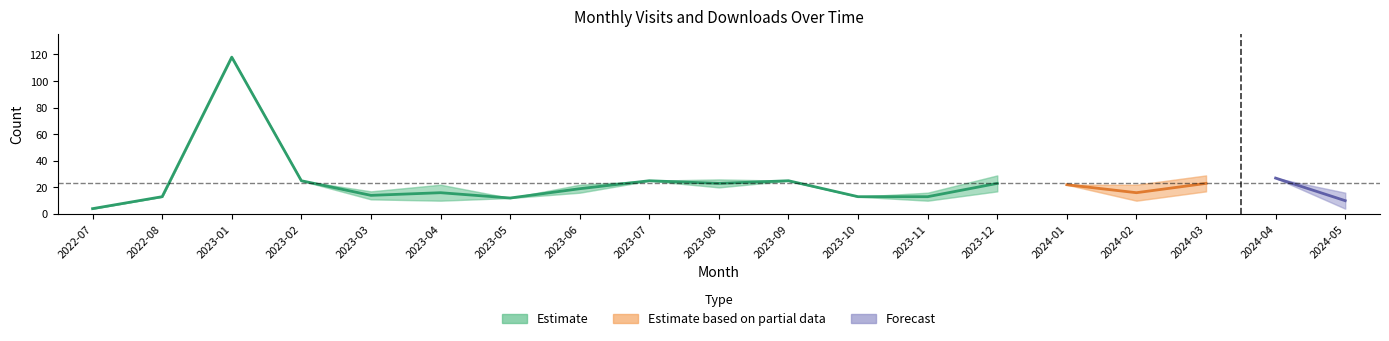

Where is monthly_visit nearest to the value 61?

2024-04